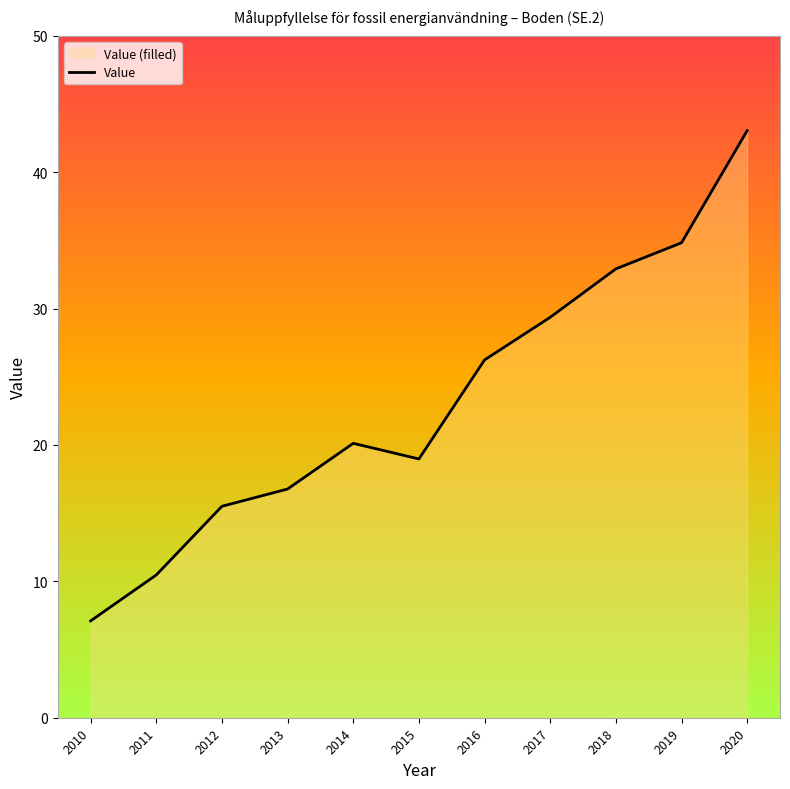

Which category has the lowest value across all series?

2010